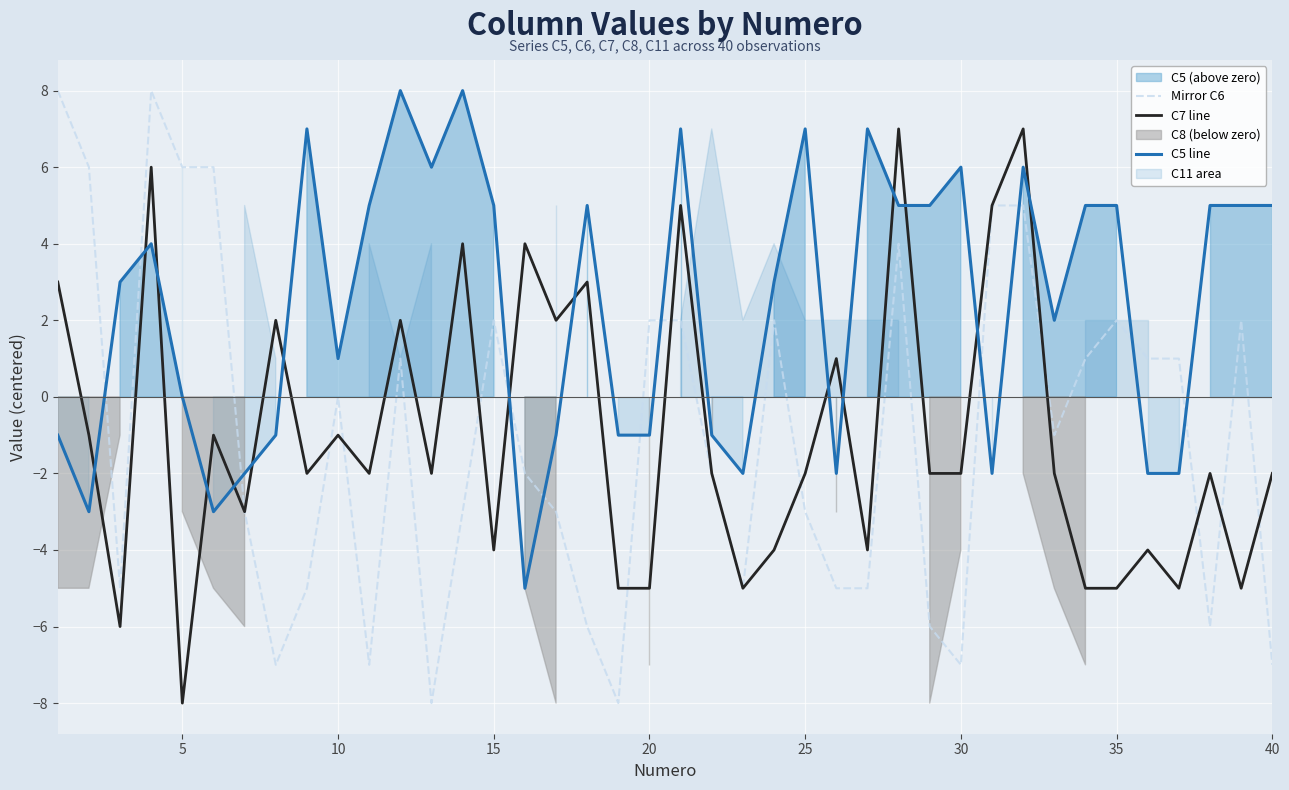

Reading left to right, what are all the values shown in this chart?

Mirror C6: 8	6	-5	8	6	6	-3	-7	-5	0	-7	1	-8	-3	2	-2	-3	-6	-8	2	2	-2	-5	2	-3	-5	-5	4	-6	-7	5	5	-1	1	2	1	1	-6	2	-7
C7 line: 3	-1	-6	6	-8	-1	-3	2	-2	-1	-2	2	-2	4	-4	4	2	3	-5	-5	5	-2	-5	-4	-2	1	-4	7	-2	-2	5	7	-2	-5	-5	-4	-5	-2	-5	-2
C5 line: -1	-3	3	4	0	-3	-2	-1	7	1	5	8	6	8	5	-5	-1	5	-1	-1	7	-1	-2	3	7	-2	7	5	5	6	-2	6	2	5	5	-2	-2	5	5	5